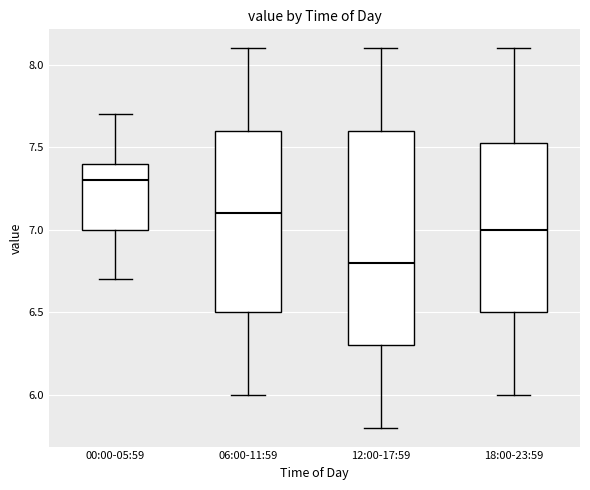

Reading left to right, read every box against the y-axis: the position of its median line, the range the box covers, and the ends of its whiskers. The values are not printed on the chart, so give them approximately, as read against the axis.

00:00-05:59: median 7.30, box 7.00 to 7.40, whiskers 6.70 to 7.70
06:00-11:59: median 7.10, box 6.50 to 7.60, whiskers 6.00 to 8.10
12:00-17:59: median 6.80, box 6.30 to 7.60, whiskers 5.80 to 8.10
18:00-23:59: median 7.00, box 6.50 to 7.55, whiskers 6.00 to 8.10